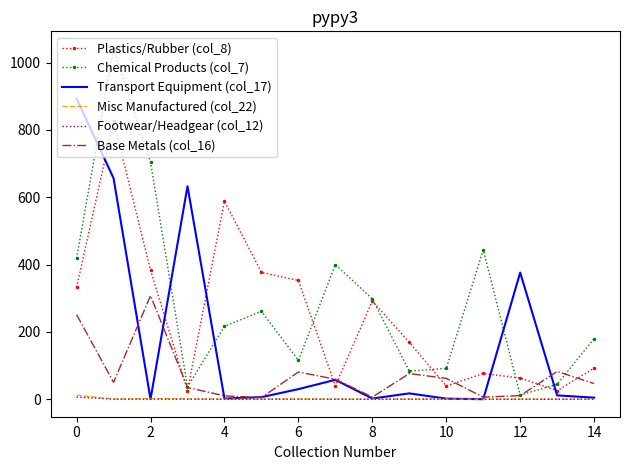

What is the sum of all Transport Equipment (col_17) values?

2691.3